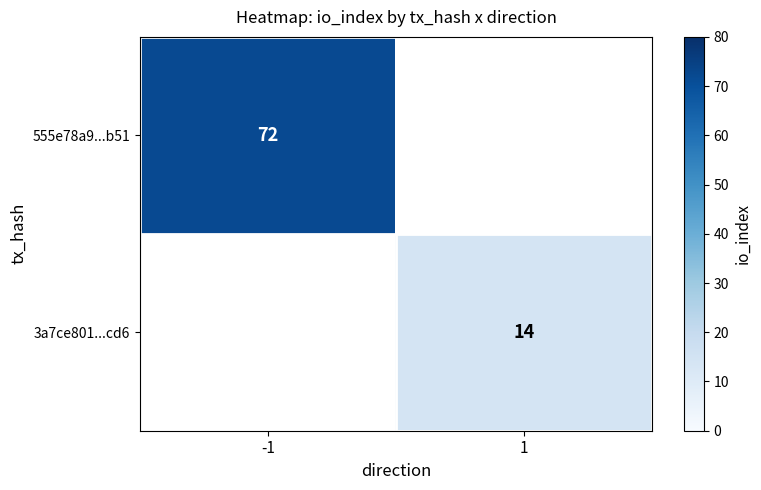

Count the number of categories in the chart.

2